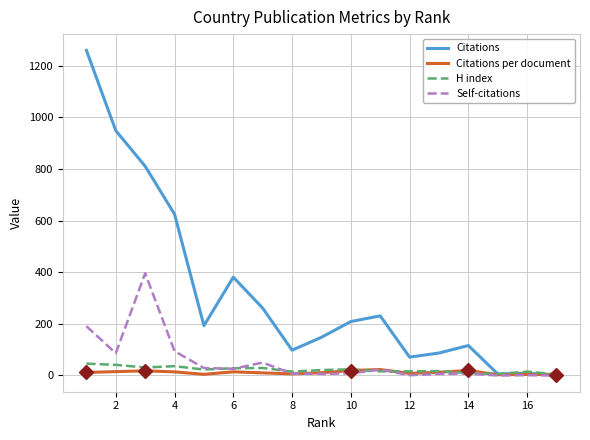

Does the chart have visible grid lines?

Yes